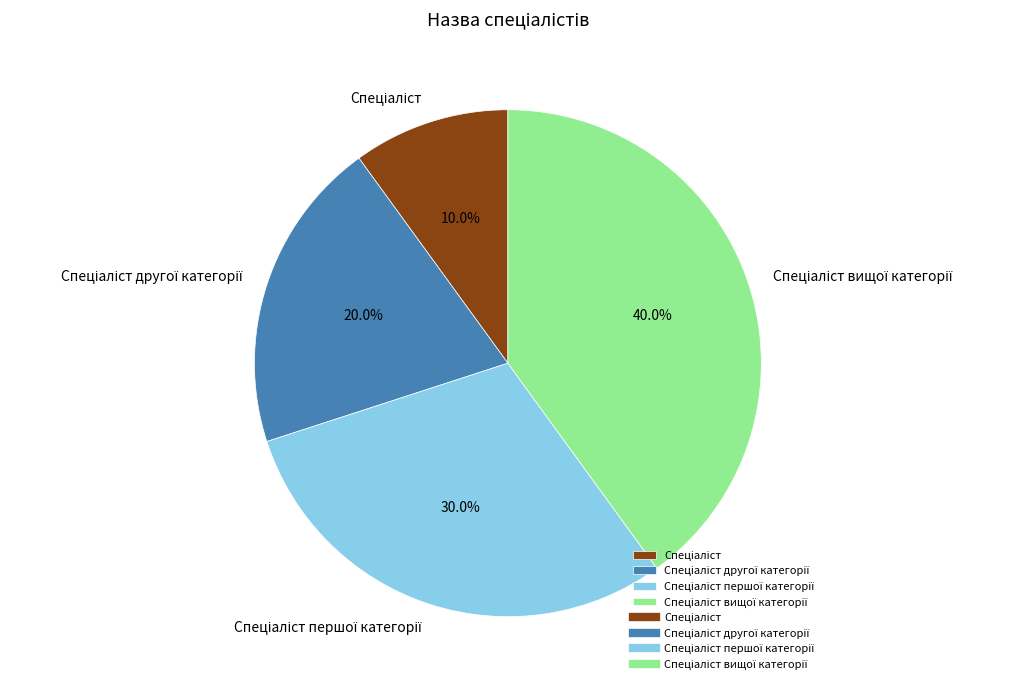

How many slices are in this pie chart?

4